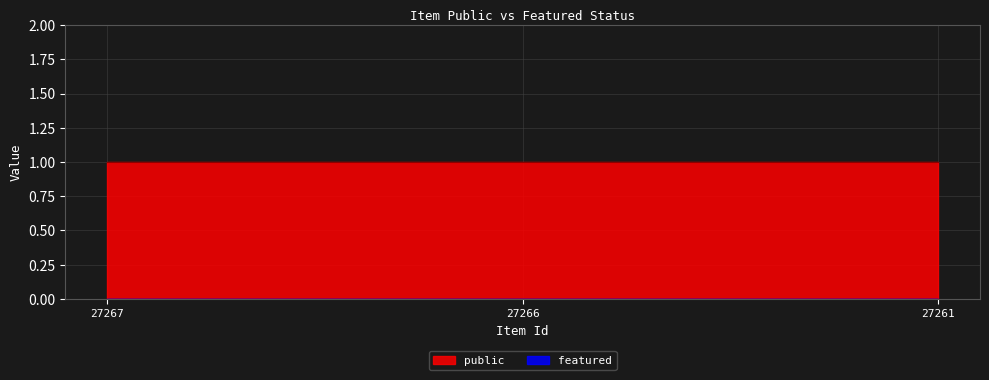

What is the greatest value displayed?

1